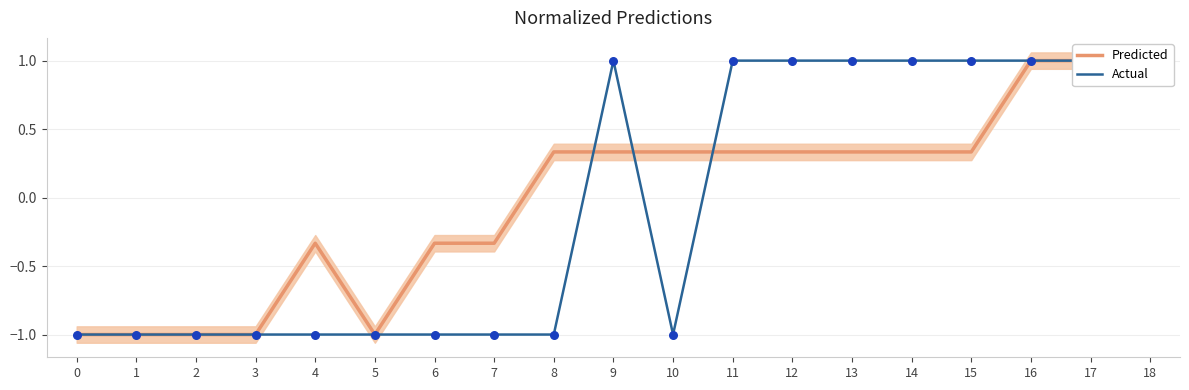

What is the total value across all series at 2?

-2.0